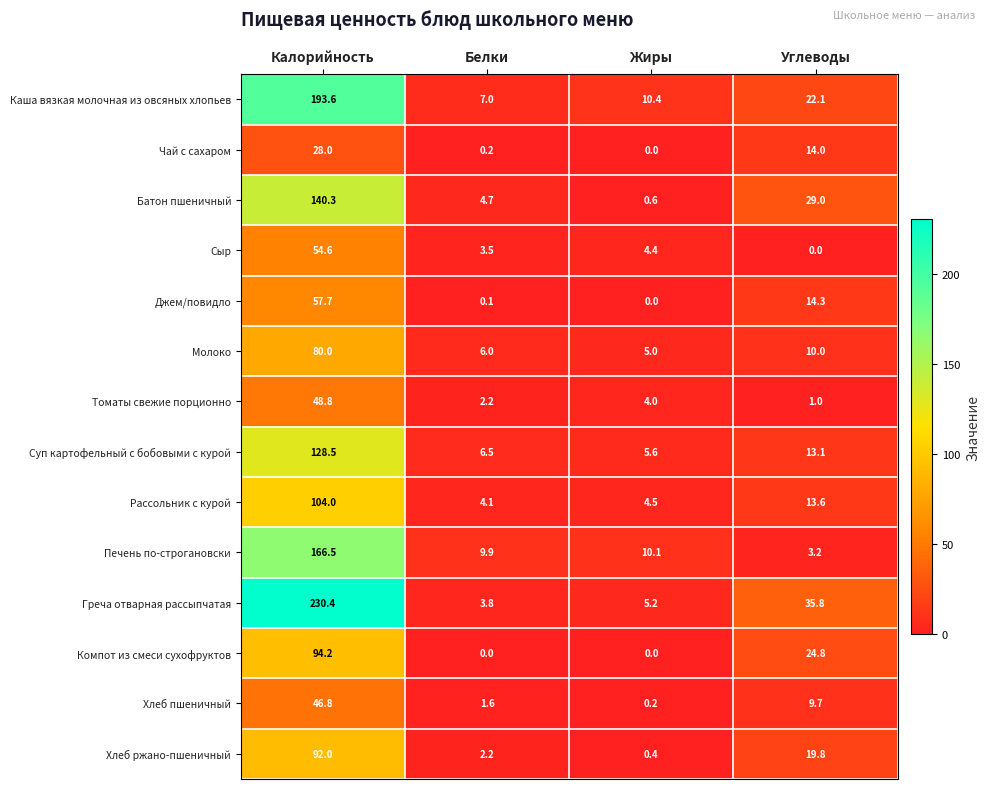

Which series has the largest total across all categories?

Греча отварная рассыпчатая